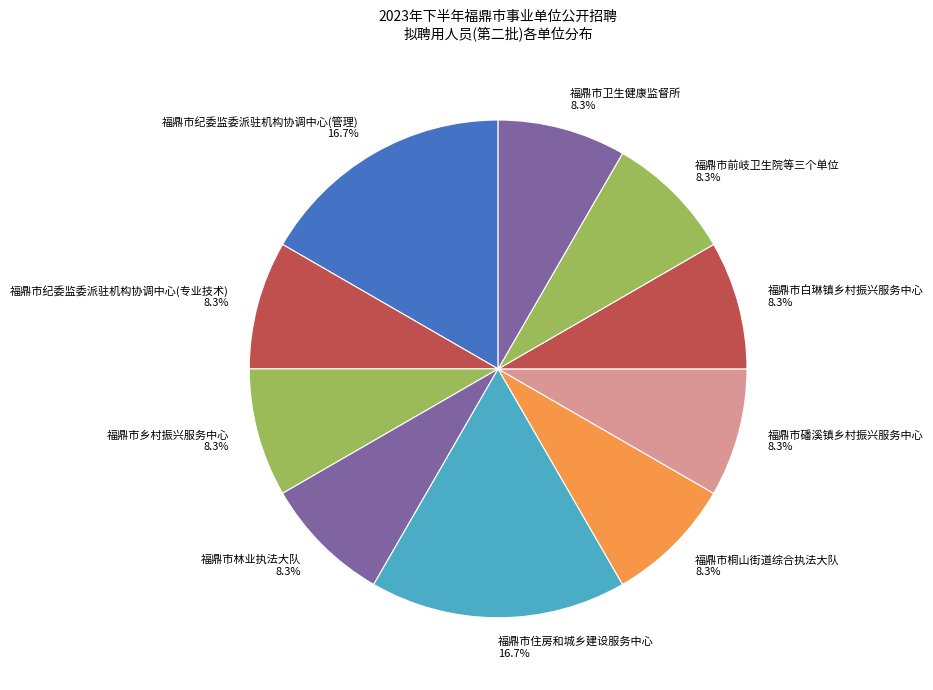

How much of the chart is everything except 福鼎市林业执法大队?

91.7%